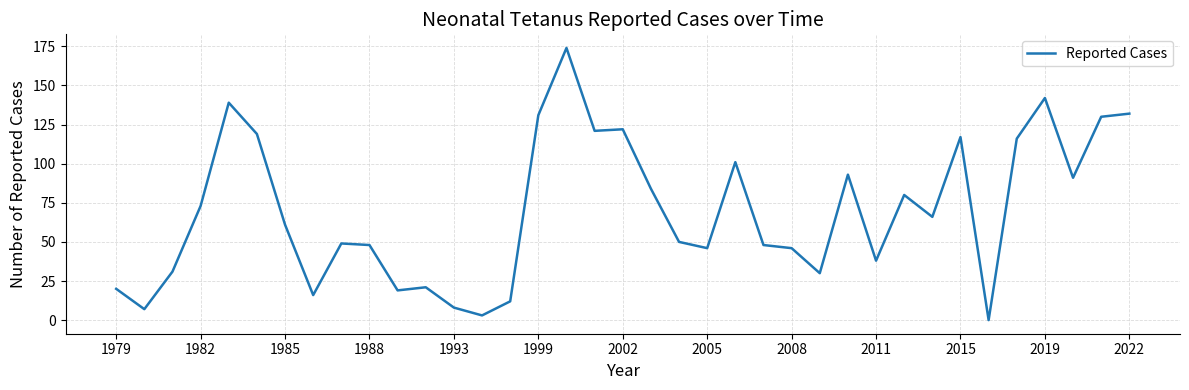

What is the greatest value displayed?

174